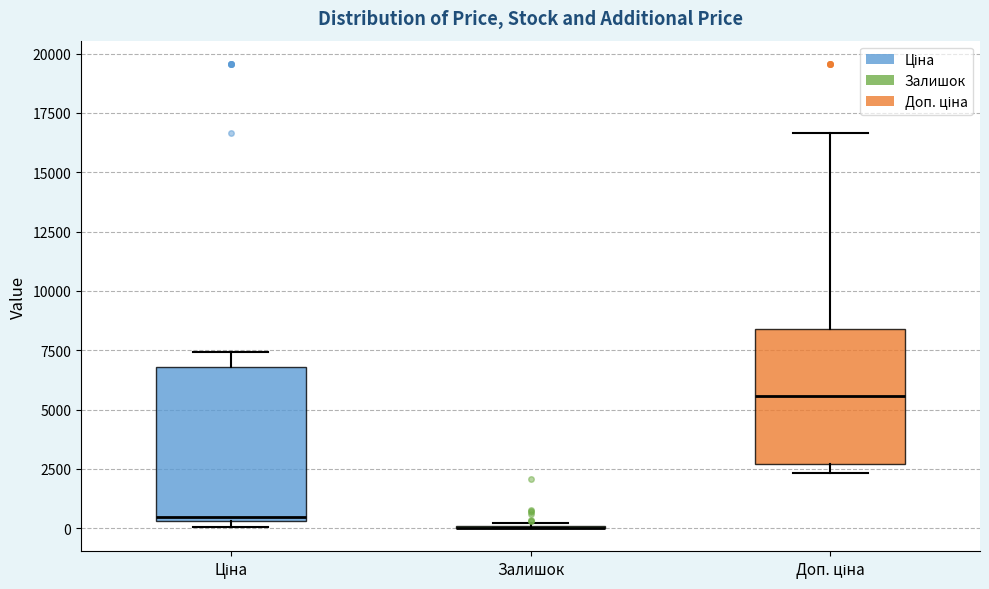

Reading left to right, read every box against the y-axis: the position of its median line, the range the box covers, and the ends of its whiskers. The values are not printed on the chart, so give them approximately, as read against the axis.

Ціна: median 500 (just above the box's lower edge), box 500 to 7000, whiskers 0 to 7500
Залишок: box collapsed to a line at 0, whiskers 0 to 0
Доп. ціна: median 5500, box 2500 to 8500, whiskers 2500 (just below the box's lower edge) to 16500